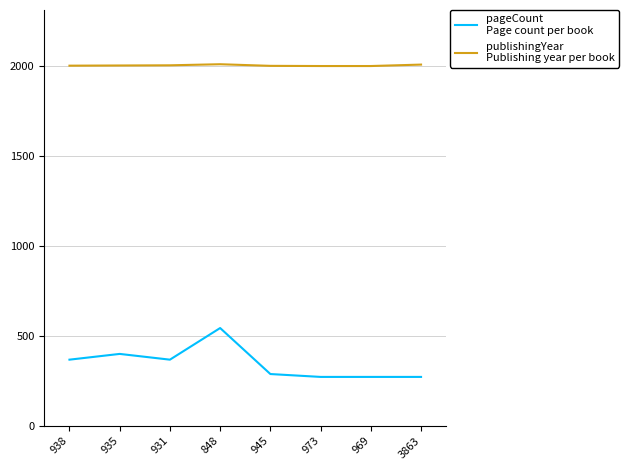

At which category is the sum across all series the highest?

848